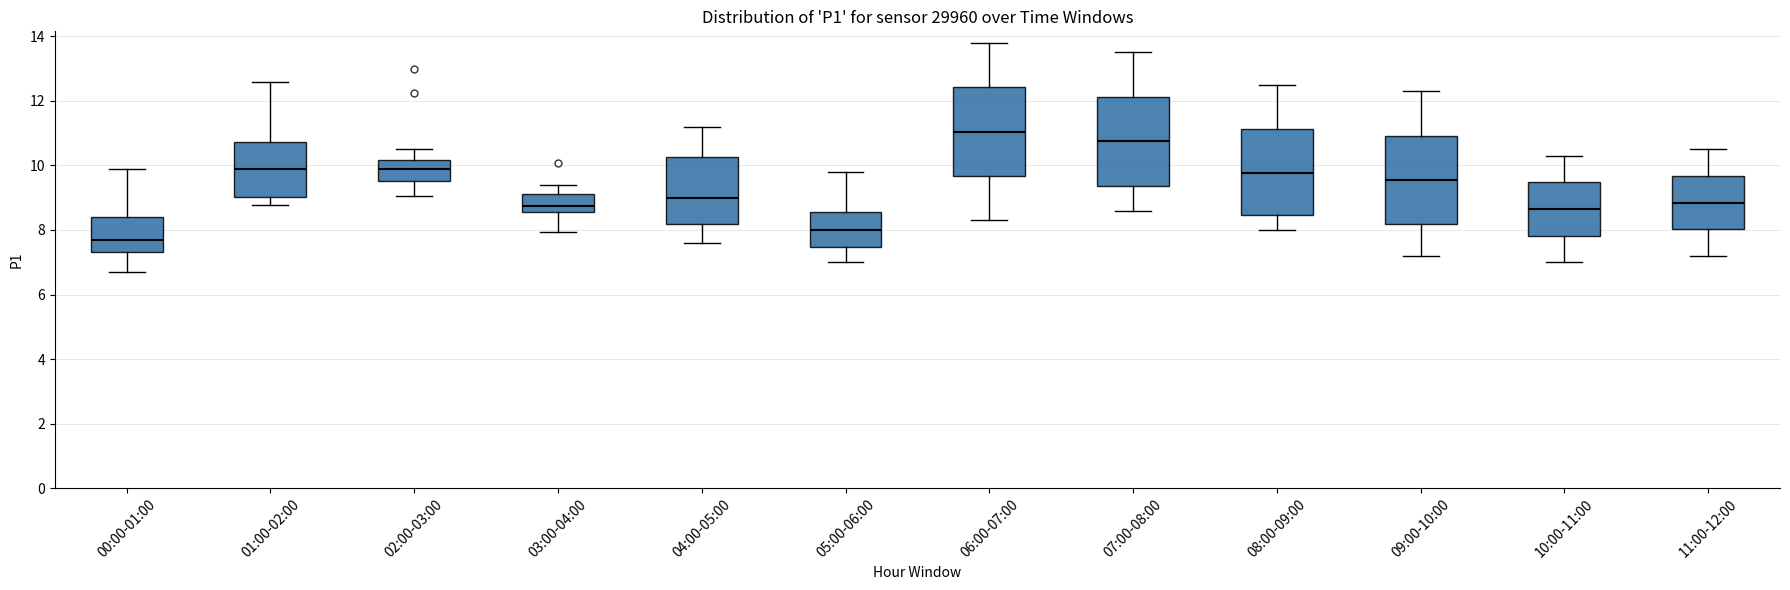

Reading left to right, transcribe this box plot: for each box, give where its median line is, the range the box spans, and where its two whiskers end, as read against the y-axis. The values are not printed on the chart, so give them approximately, as read against the axis.

00:00-01:00: median 7.6, box 7.4 to 8.4, whiskers 6.8 to 9.8
01:00-02:00: median 9.8, box 9.0 to 10.8, whiskers 8.8 to 12.6
02:00-03:00: median 9.8, box 9.6 to 10.2, whiskers 9.0 to 10.6
03:00-04:00: median 8.8, box 8.6 to 9.2, whiskers 8.0 to 9.4
04:00-05:00: median 9.0, box 8.2 to 10.2, whiskers 7.6 to 11.2
05:00-06:00: median 8.0, box 7.4 to 8.6, whiskers 7.0 to 9.8
06:00-07:00: median 11.0, box 9.6 to 12.4, whiskers 8.4 to 13.8
07:00-08:00: median 10.8, box 9.4 to 12.2, whiskers 8.6 to 13.6
08:00-09:00: median 9.8, box 8.4 to 11.2, whiskers 8.0 to 12.6
09:00-10:00: median 9.6, box 8.2 to 11.0, whiskers 7.2 to 12.4
10:00-11:00: median 8.6, box 7.8 to 9.4, whiskers 7.0 to 10.4
11:00-12:00: median 8.8, box 8.0 to 9.6, whiskers 7.2 to 10.6